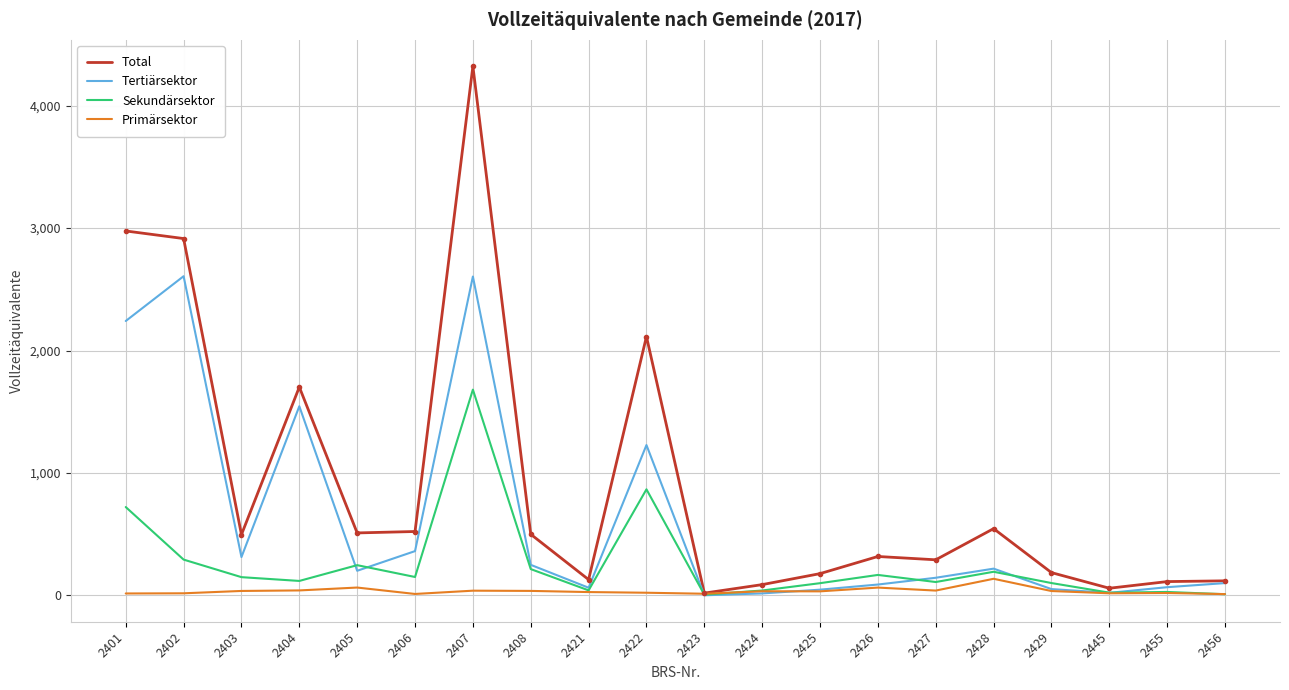

What are all the series names shown in the legend?

Total, Tertiärsektor, Sekundärsektor, Primärsektor